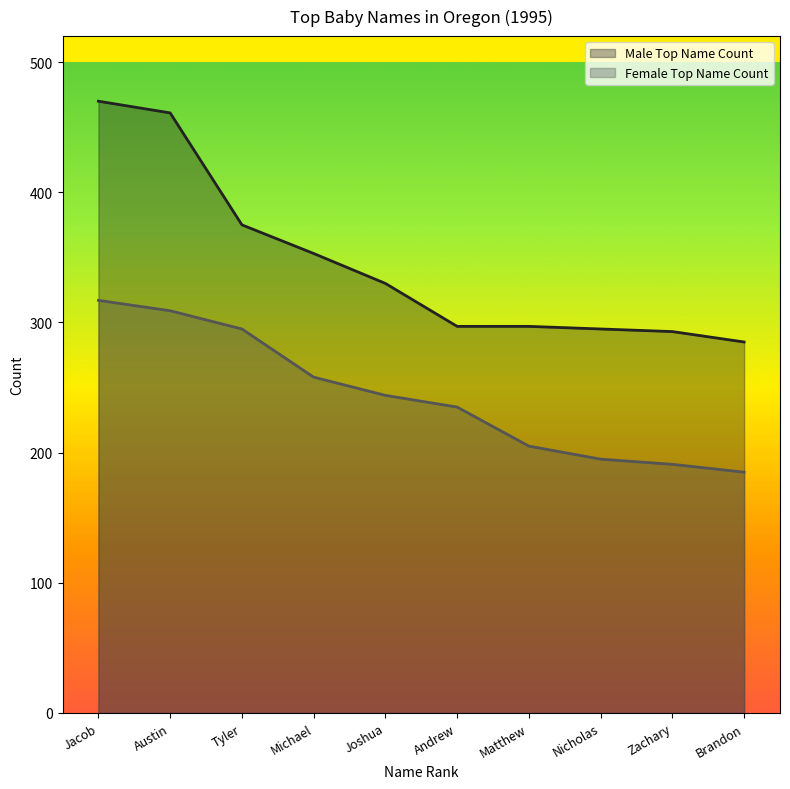

At which category is the sum across all series the highest?

Jacob